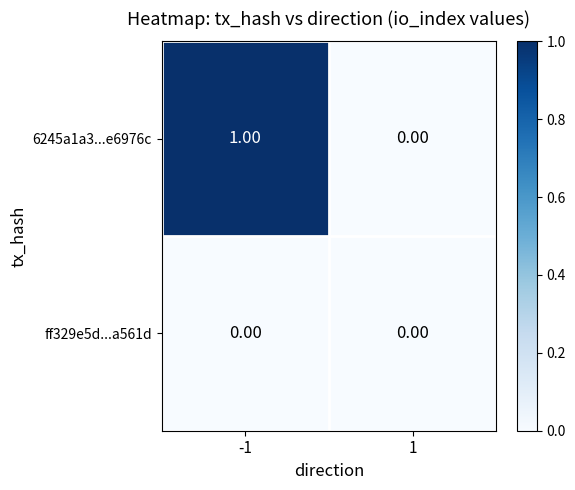

Which series has the largest range (max minus min)?

6245a1a3...e6976c